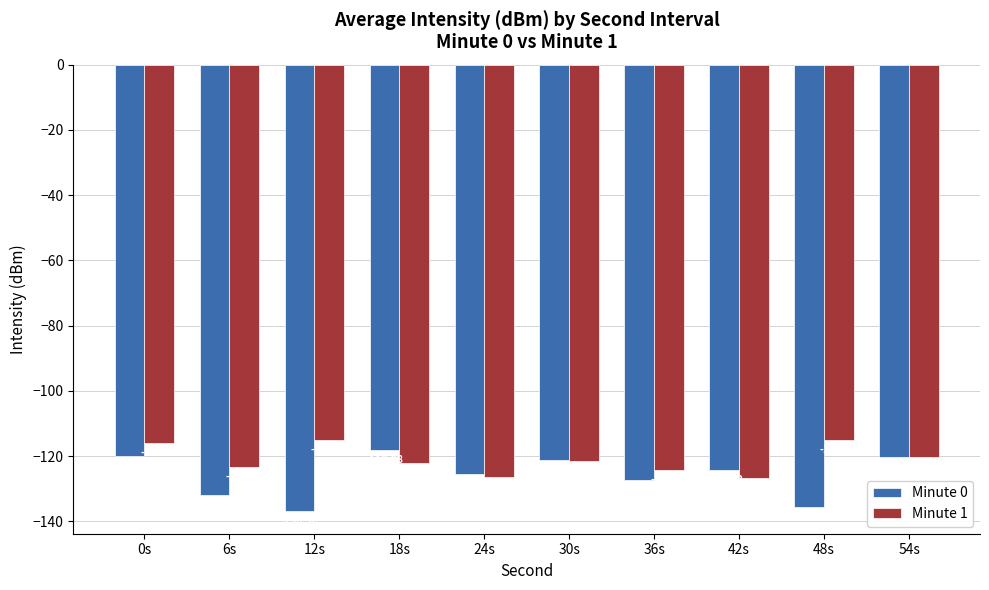

What is the sum of all Minute 0 values?

-1261.6